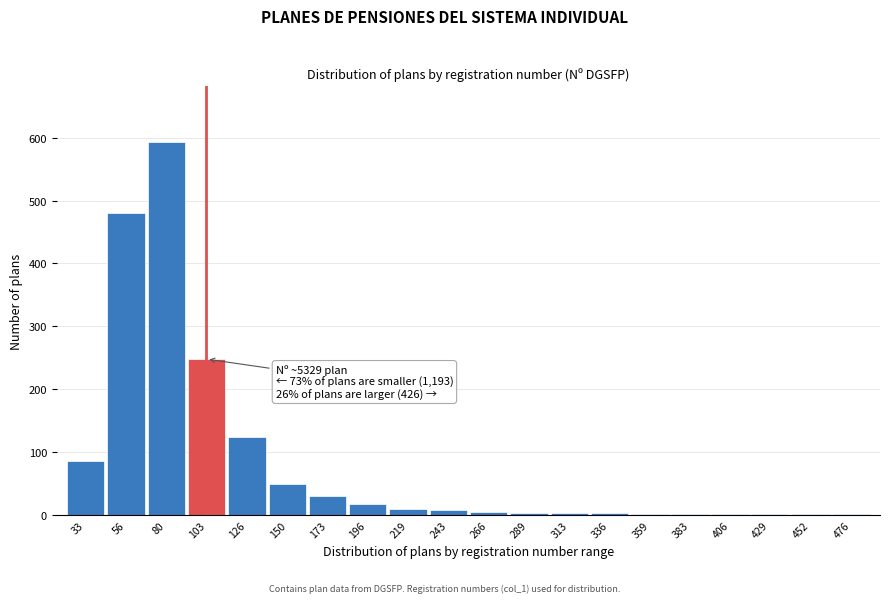

At which label is the value closest to 297?

103